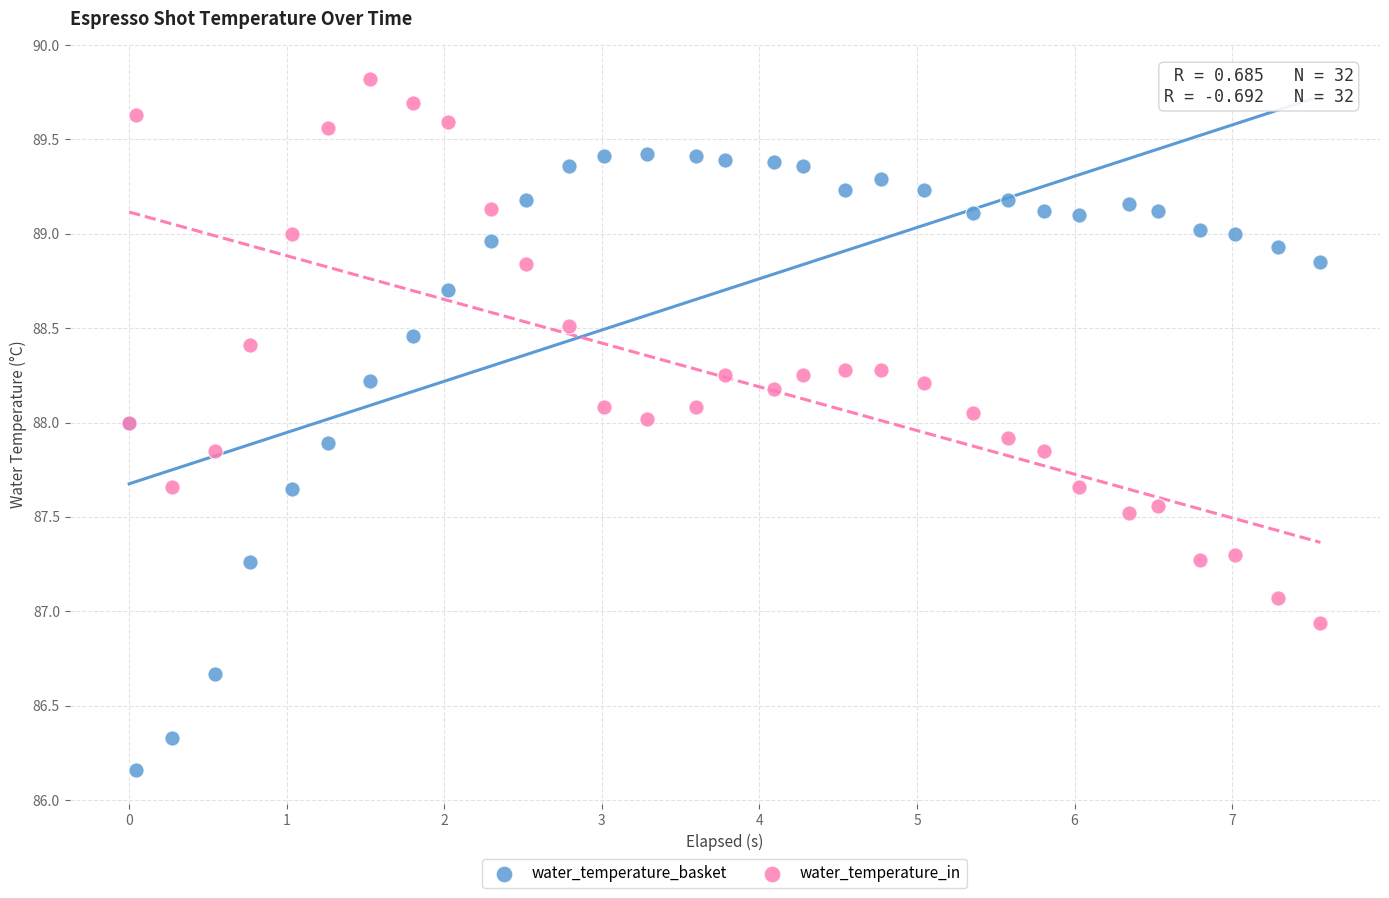

Which series reaches the maximum Y coordinate?

water_temperature_in